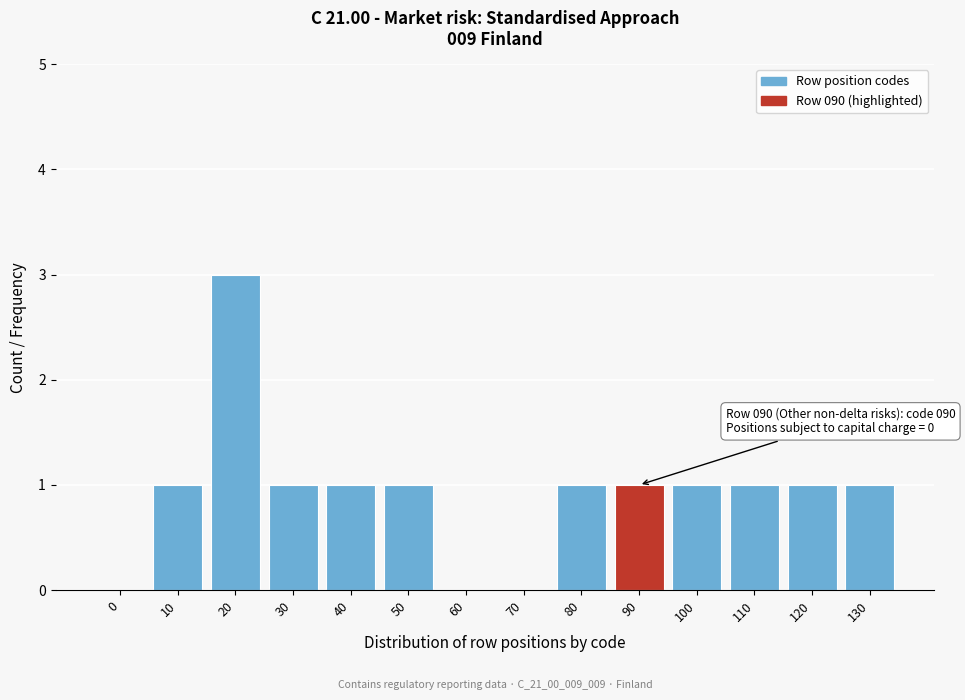

Reading right to left, transcribe all the data shown in this chart.

130=1	120=1	110=1	100=1	90=1	80=1	70=0	60=0	50=1	40=1	30=1	20=3	10=1	0=0